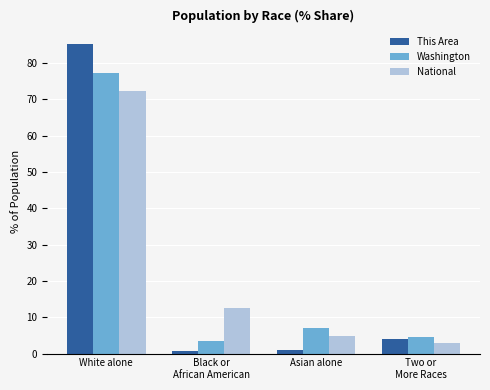

Is the value of This Area at Asian alone greater than the value of National at Asian alone?

No